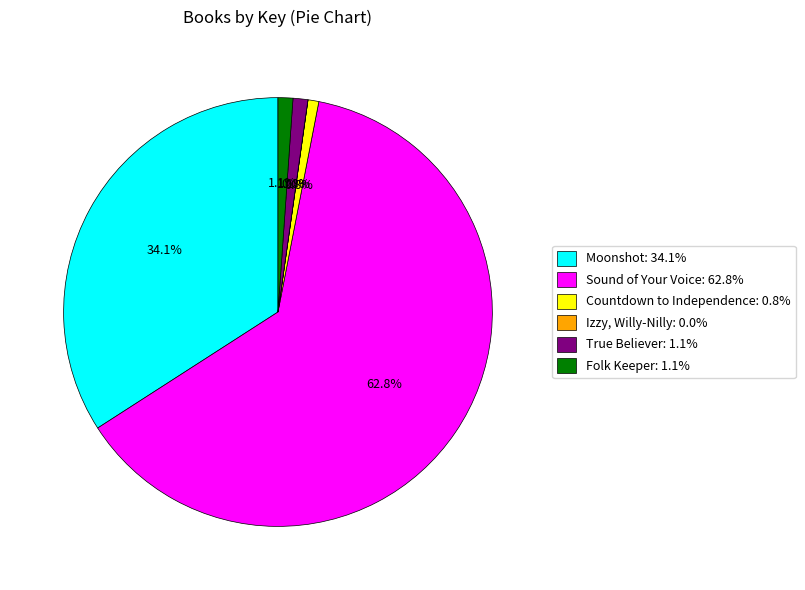

What is the largest slice in the pie chart?

Sound of Your Voice